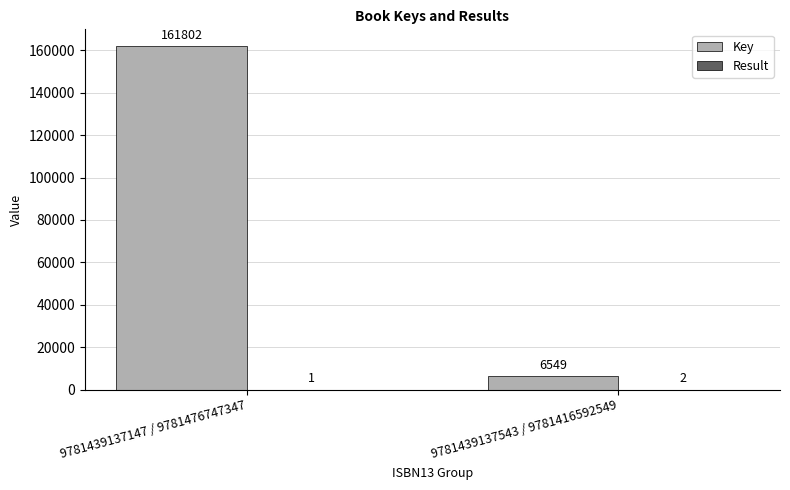

Which category has the highest value across all series?

9781439137147 / 9781476747347